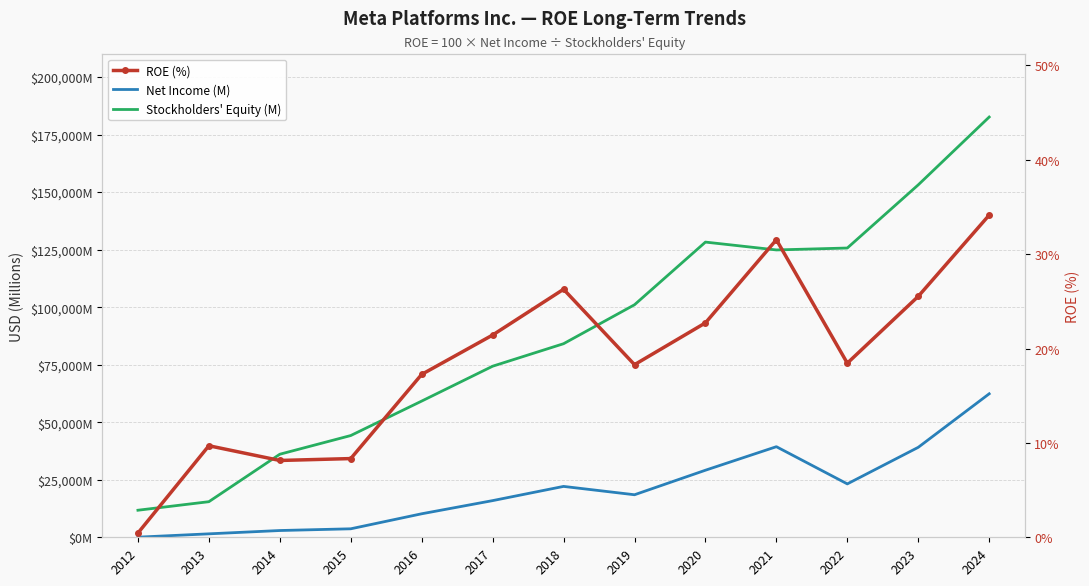

Is this an area chart (filled region under the line)?

No